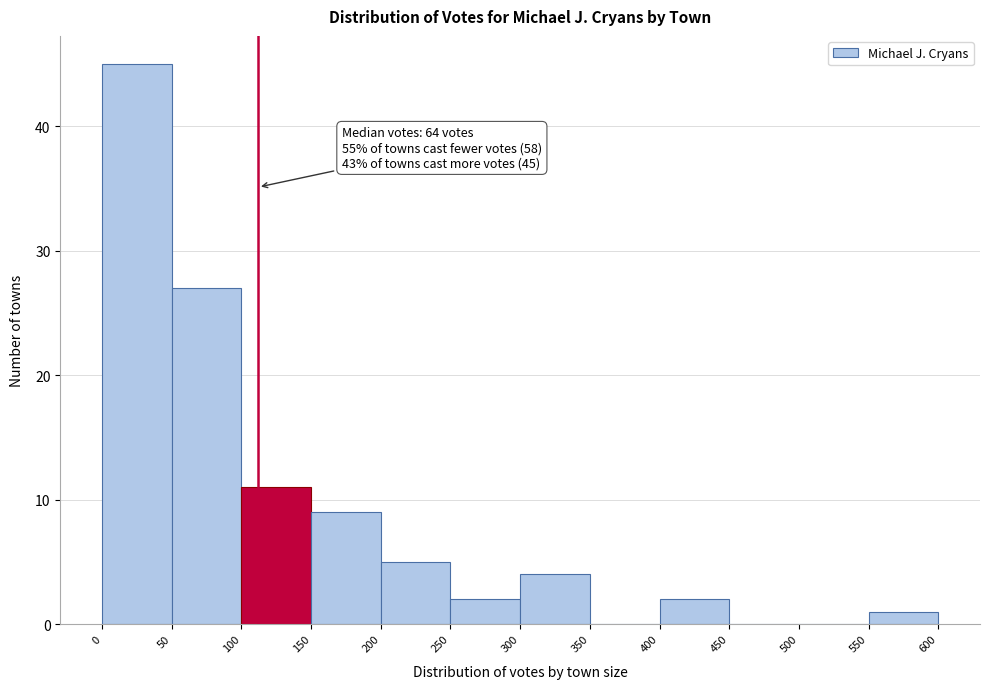

Over which range of the x-axis is the bar tallest?

0 to 50